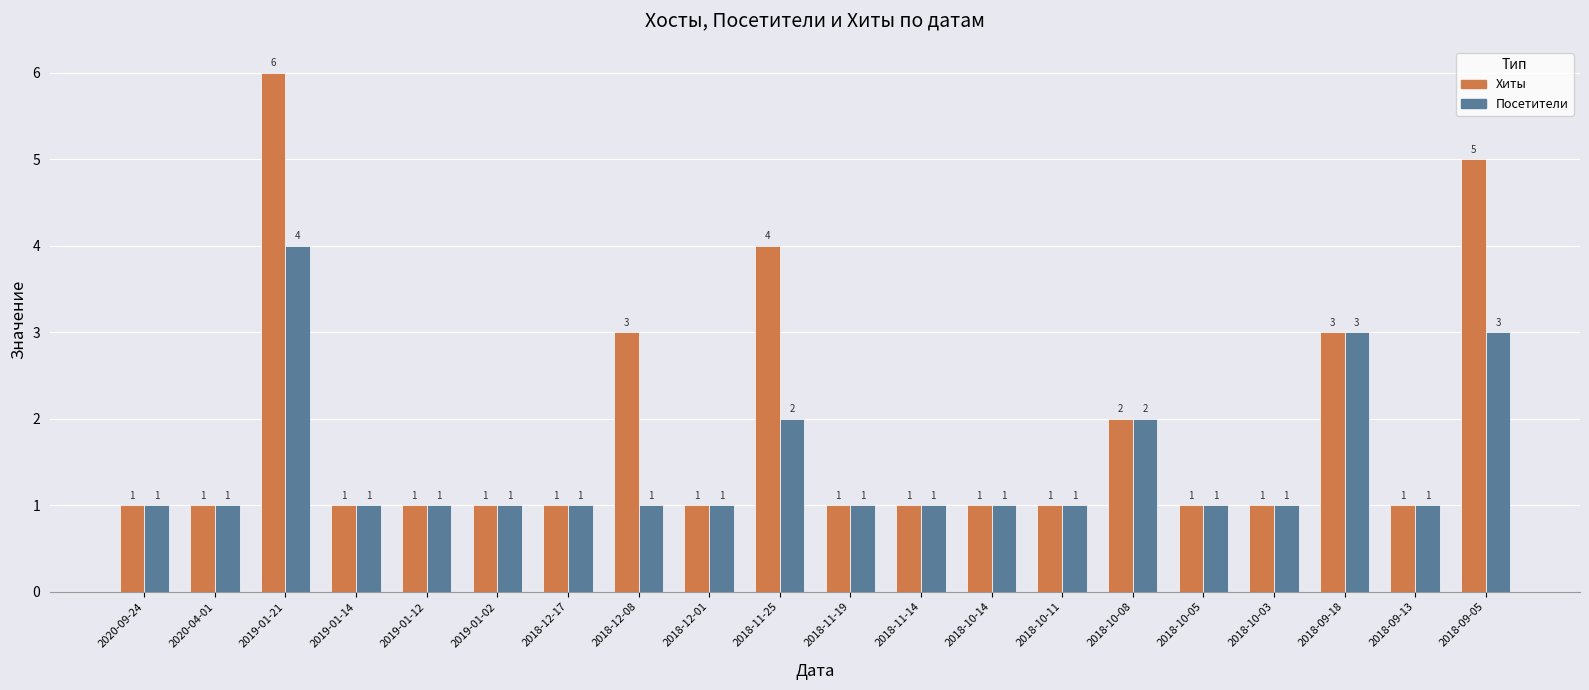

Read the Посетители value at 2018-10-11.

1